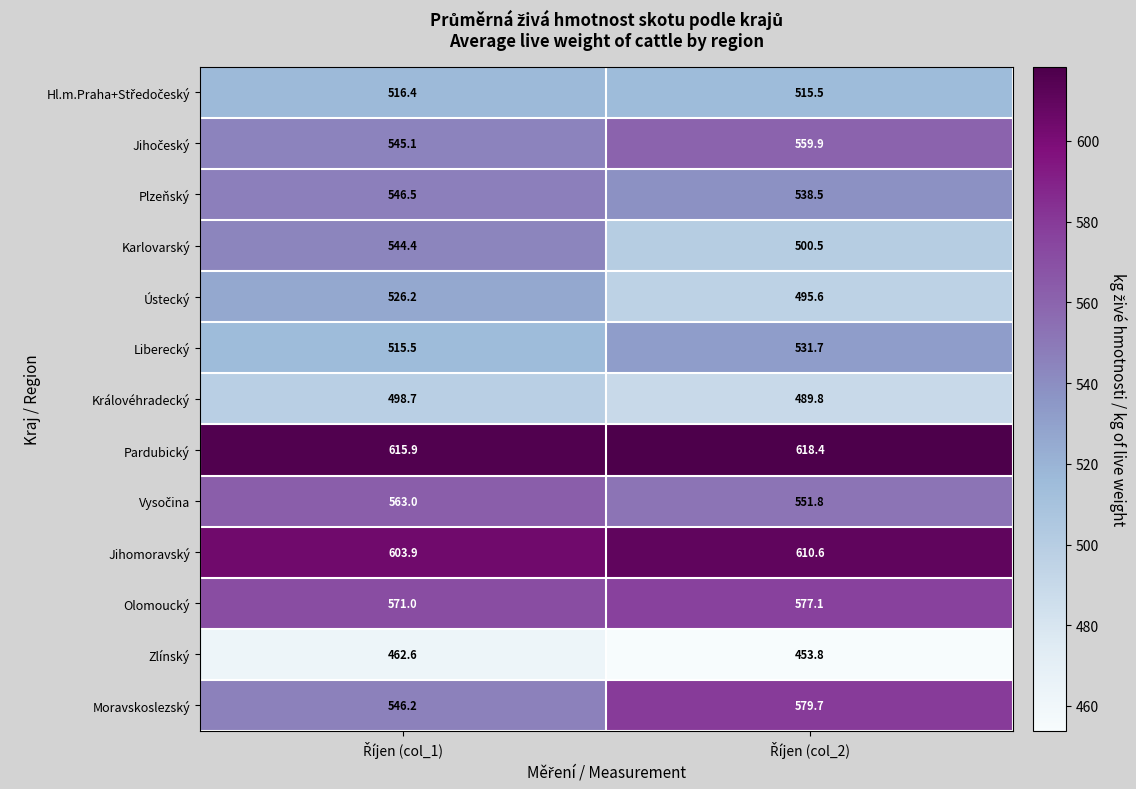

What is the average value of the Ústecký series?

510.9